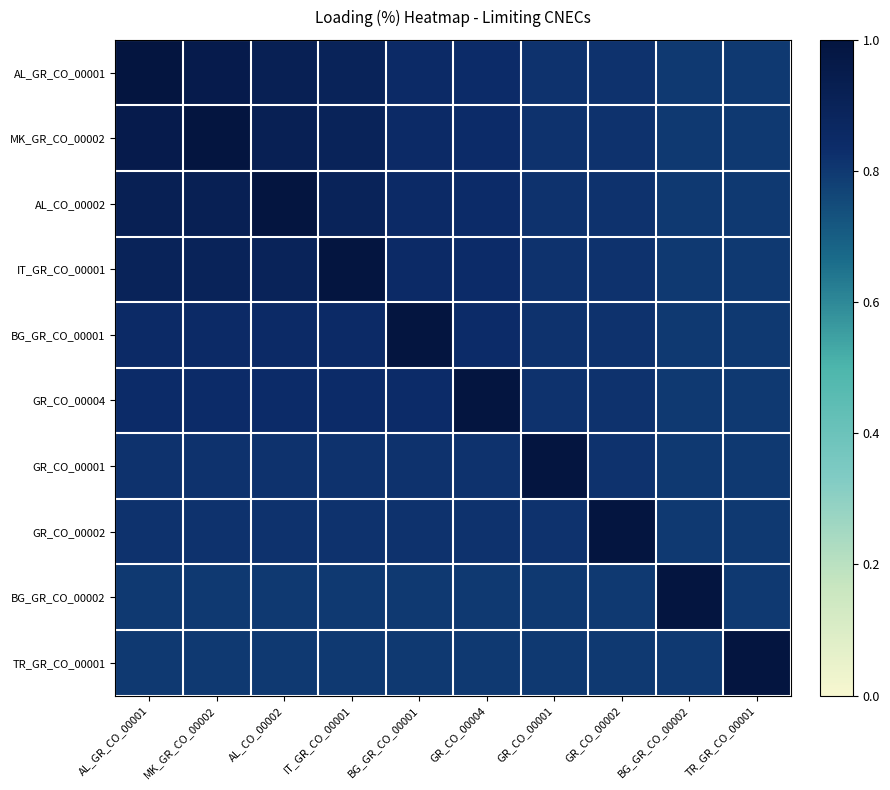

What is the difference between the highest and lowest values at BG_GR_CO_00002?

0.2